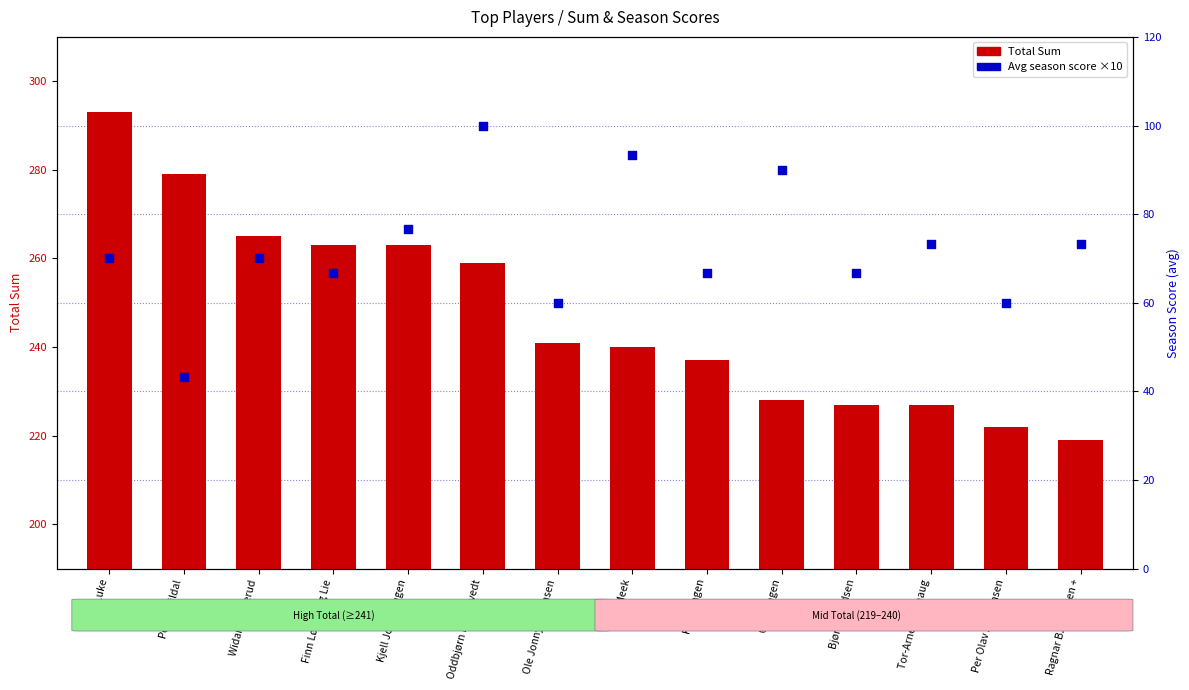

Which series contains the highest Y value?

Total Sum